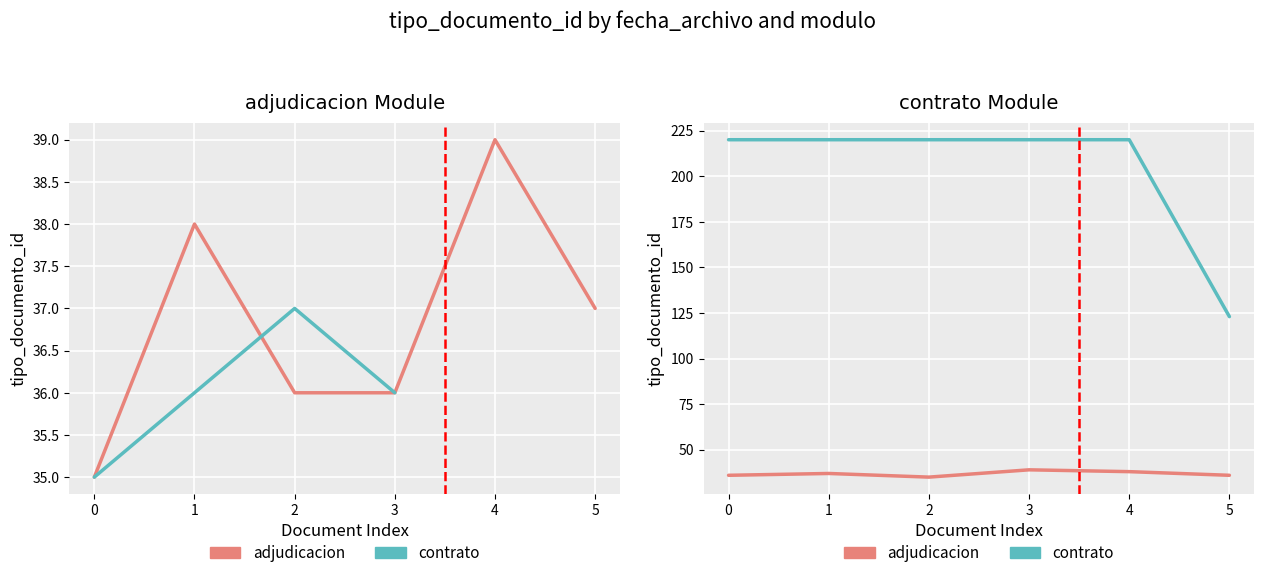

Which series has the widest spread of values?

contrato